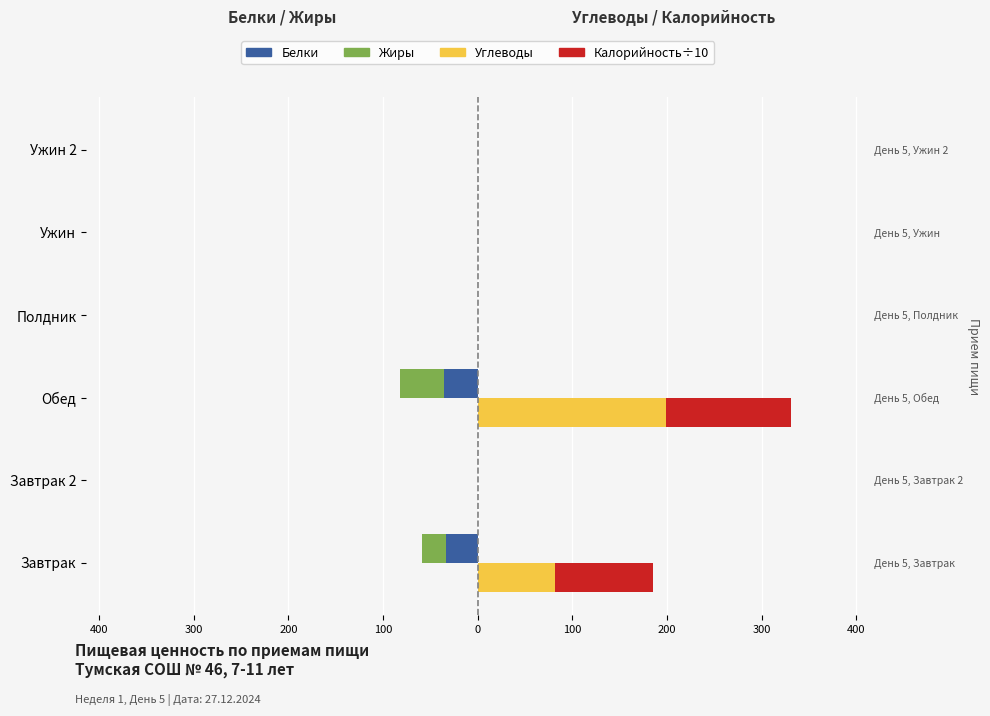

What is the maximum value for Углеводы?

199.4